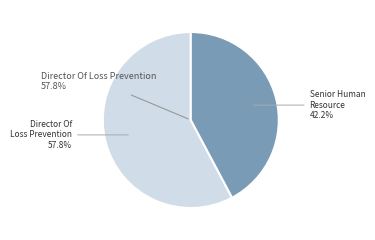

What percentage is NOT represented by Senior Human Resource?

57.8%